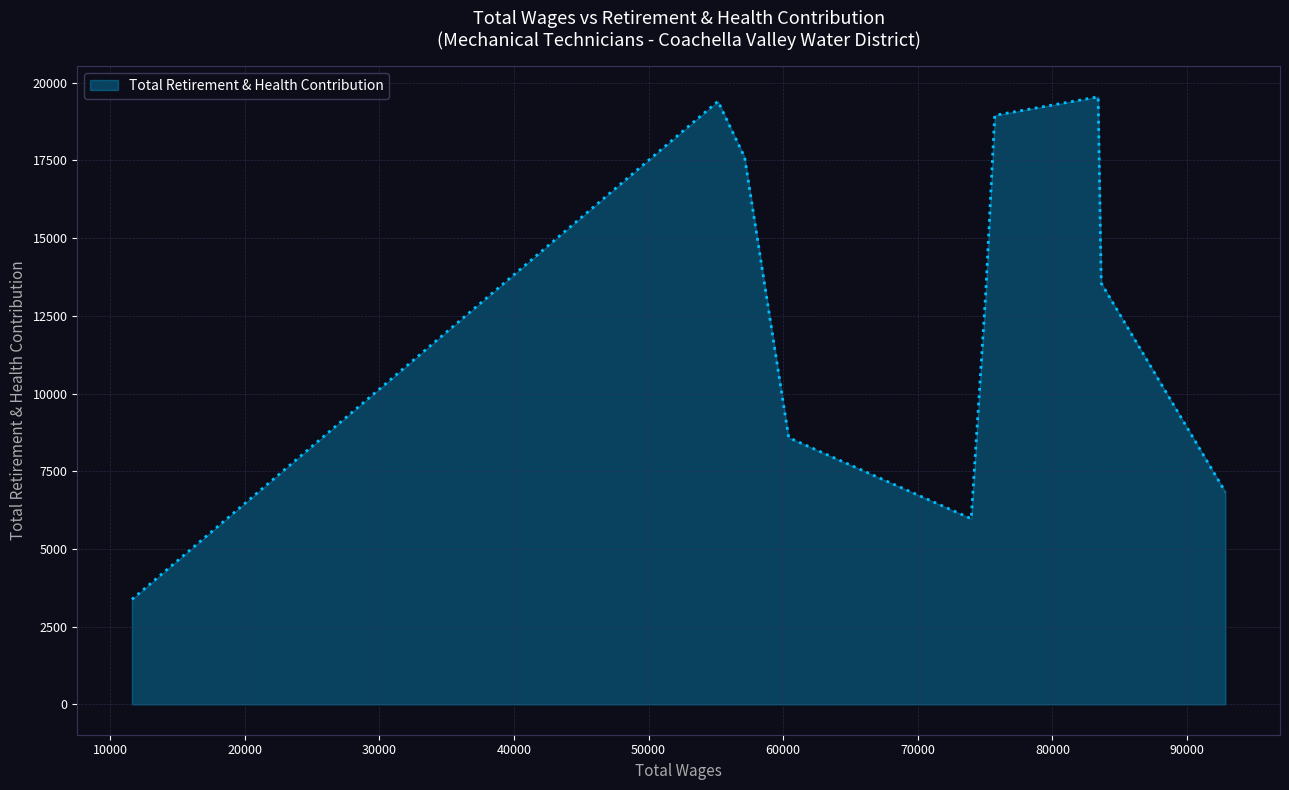

What is the difference between the maximum and minimum values?

16171